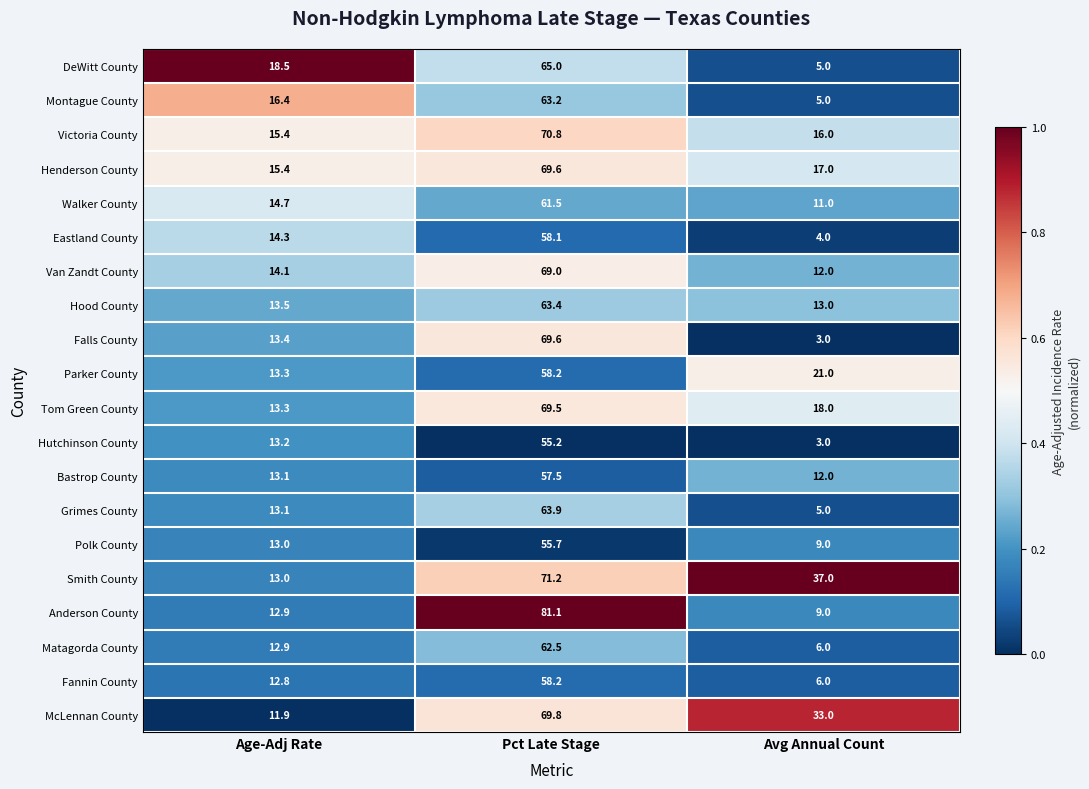

True or false: DeWitt County has a value of 65.0 at Pct Late Stage.

True